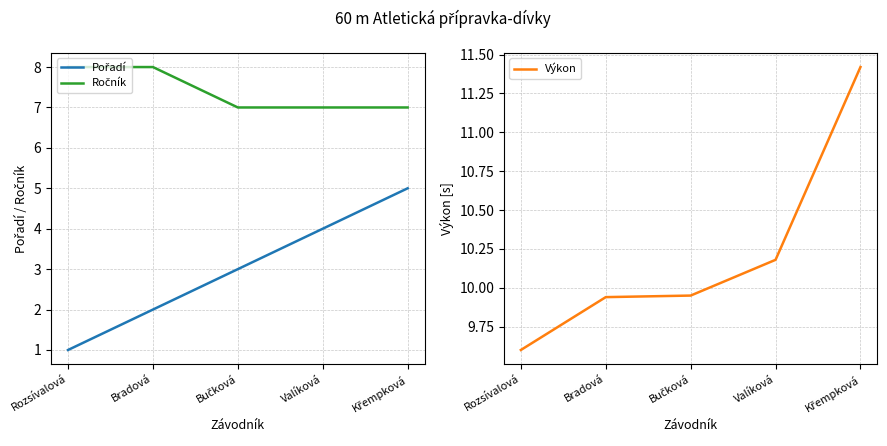

True or false: Ročník and Pořadí cross at least once.

False